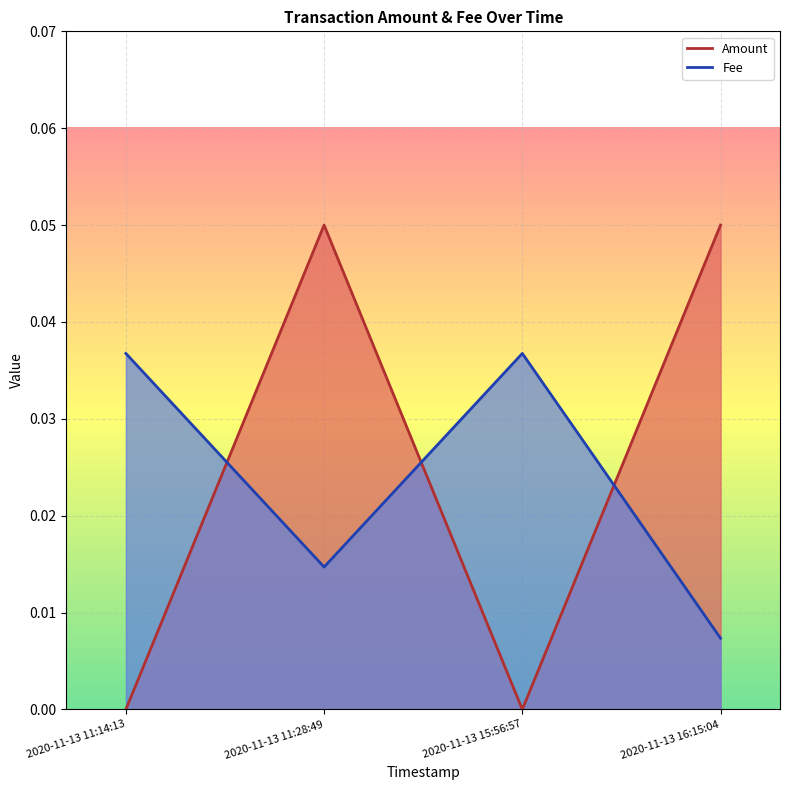

Between which two adjacent categories do Fee and Amount first intersect?

2020-11-13 11:14:13 and 2020-11-13 11:28:49